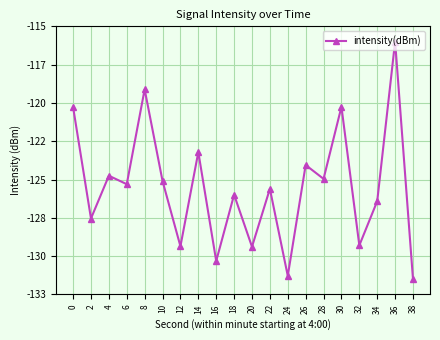

Is this an area chart (filled region under the line)?

No